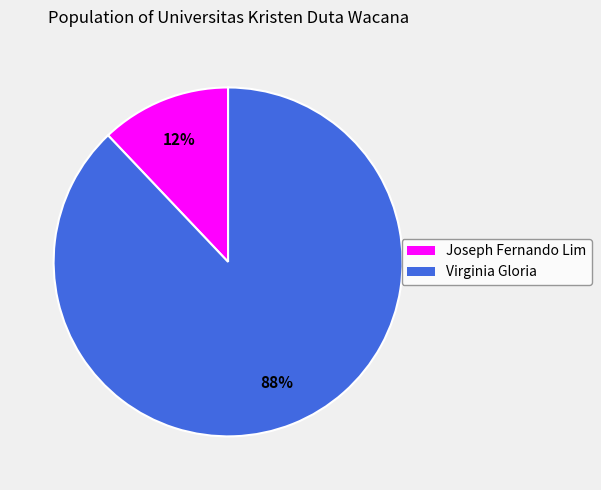

To the nearest percent, what is the average slice percentage?

50%